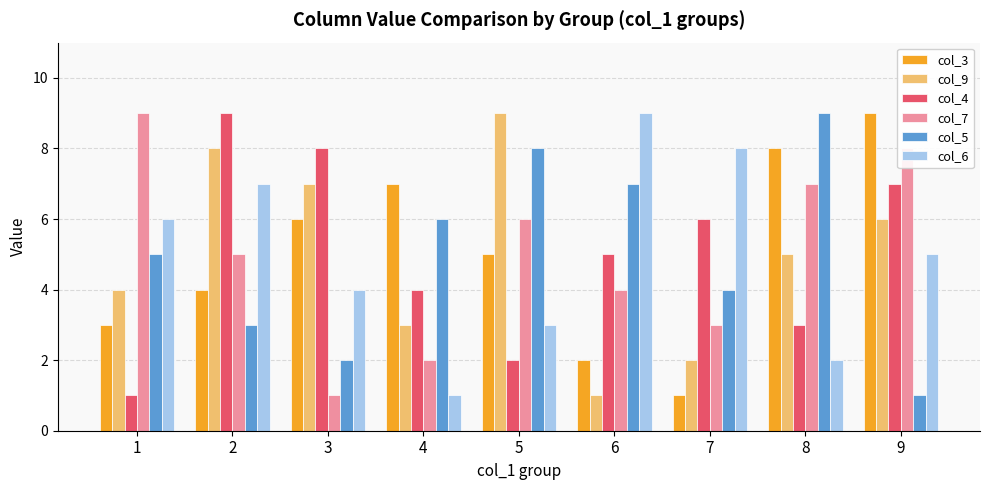

What is the lowest value of the col_4 series?

1